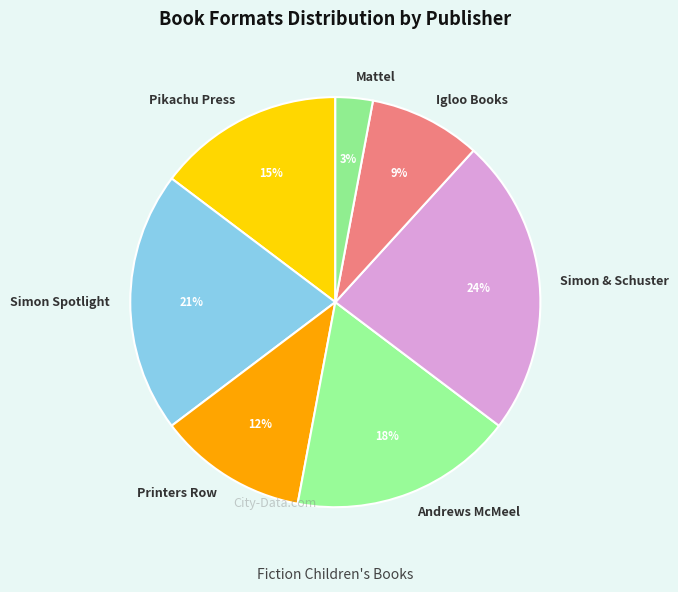

Combined, do Andrews McMeel and Simon & Schuster account for over 50%?

No